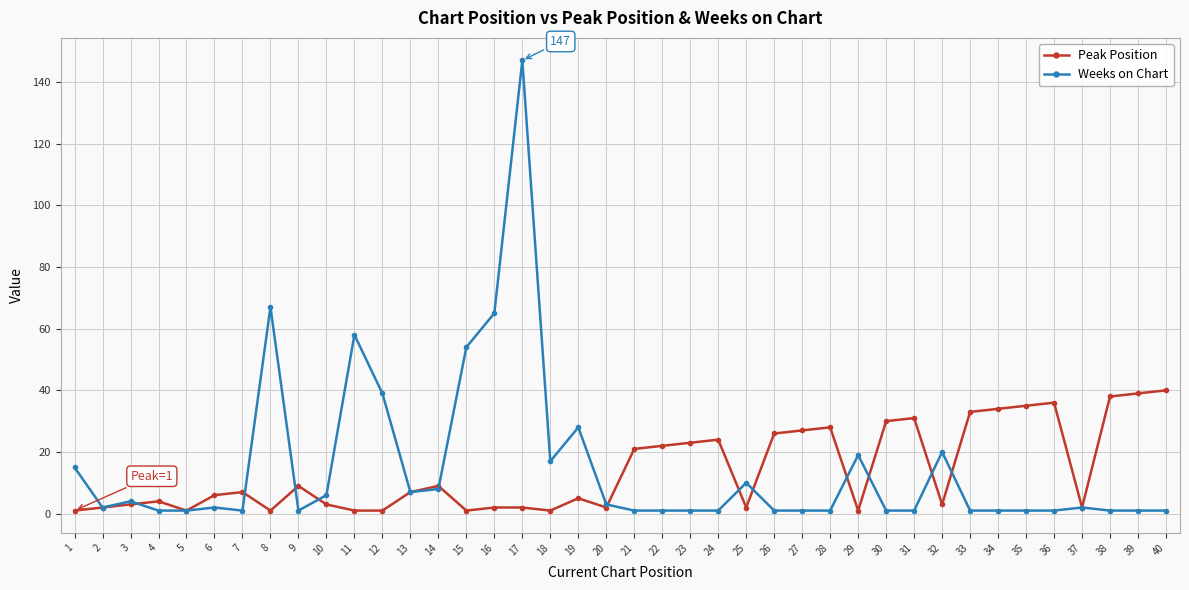

List the series in order of their peak value, lowest first.

Peak Position, Weeks on Chart